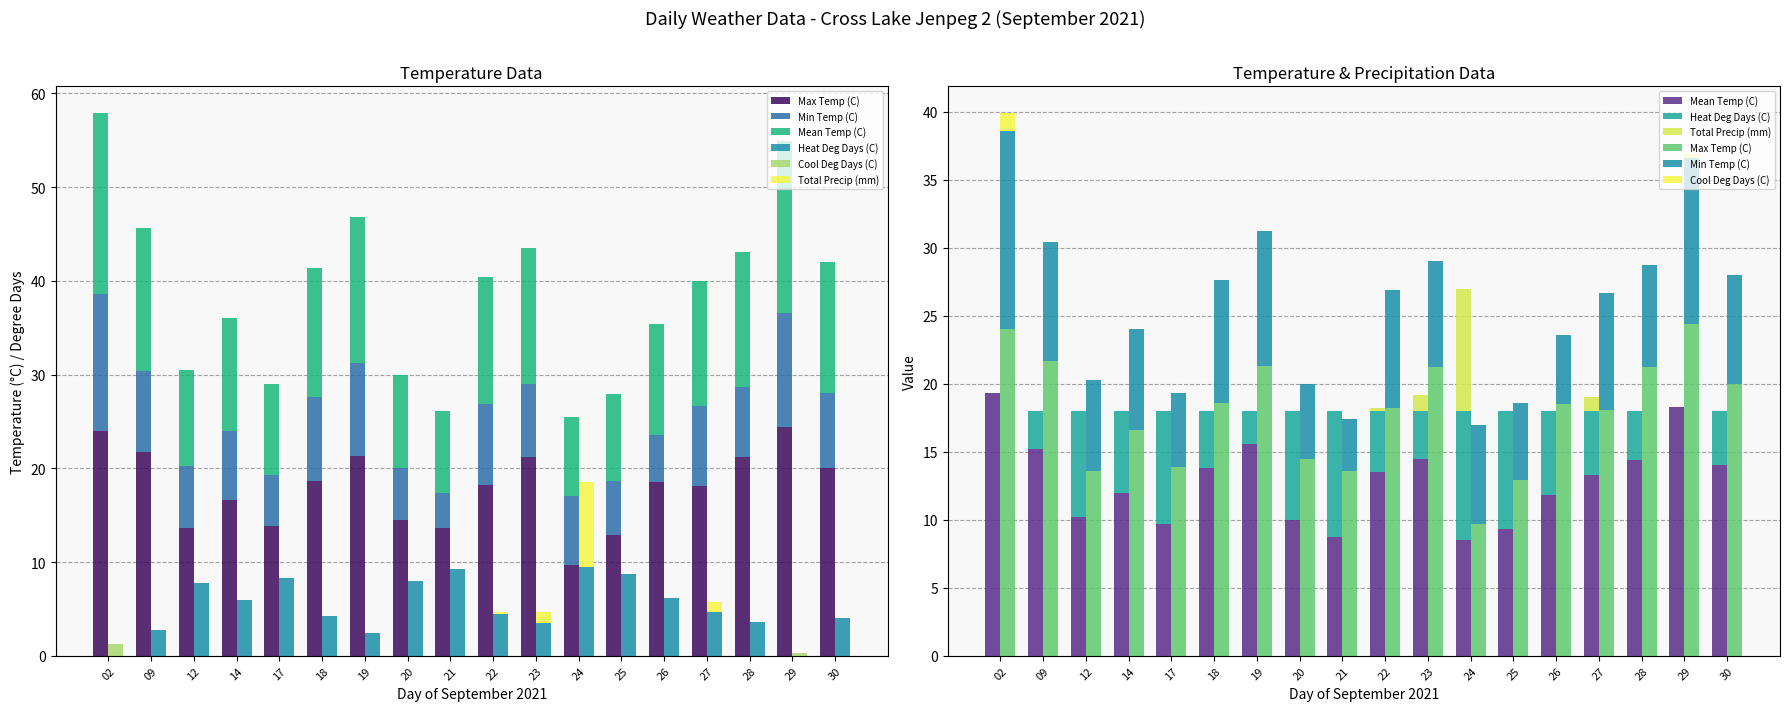

List the series in order of their peak value, highest first.

Max Temp (C), Mean Temp (C), Min Temp (C), Heat Deg Days (C), Total Precip (mm), Cool Deg Days (C)